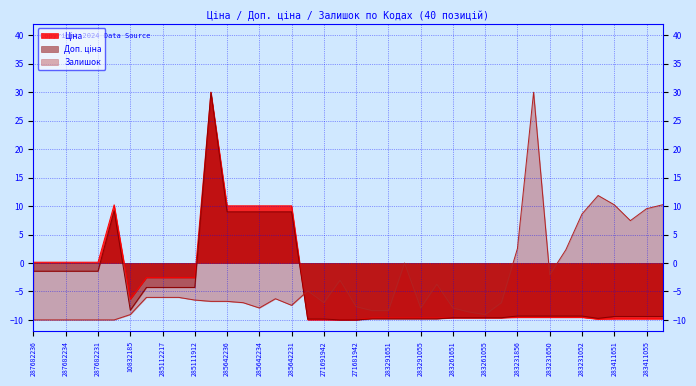

Between which two adjacent categories do Ціна and Залишок first intersect?

285642231 and 271691948